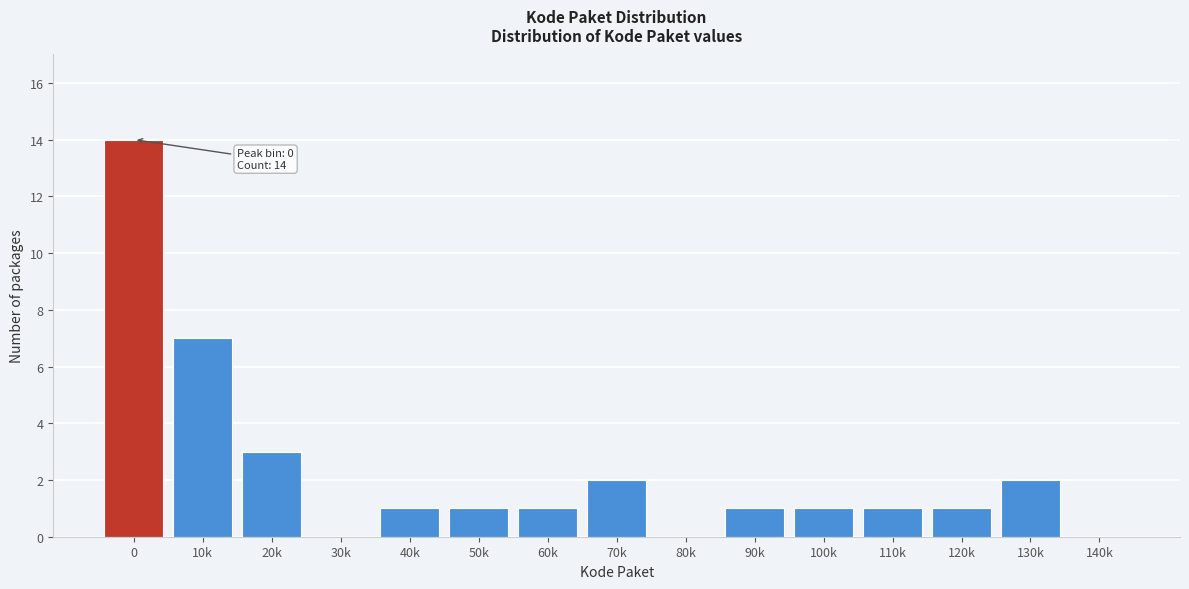

Reading left to right, list all the values displayed in this chart.

0=14	10k=7	20k=3	30k=0	40k=1	50k=1	60k=1	70k=2	80k=0	90k=1	100k=1	110k=1	120k=1	130k=2	140k=0